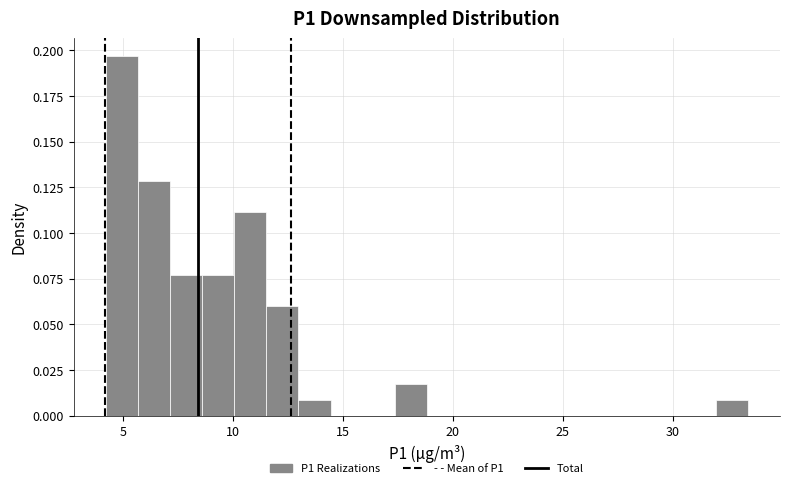

Read against the x-axis, roughly where is the centre of the tallest bar?

5.0